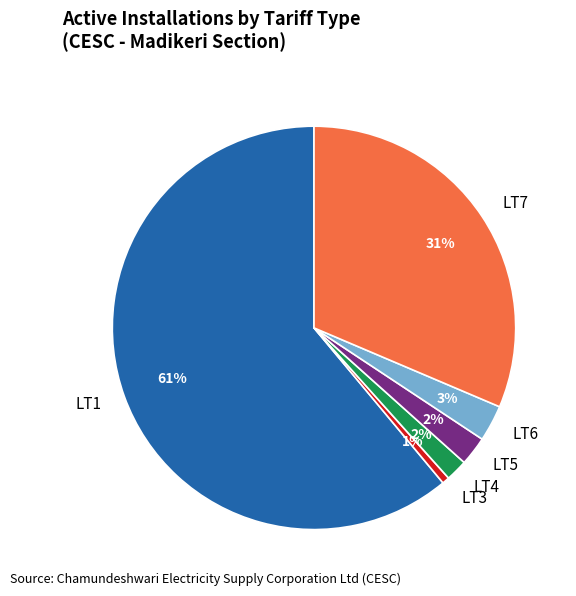

How many segments does this pie chart have?

6